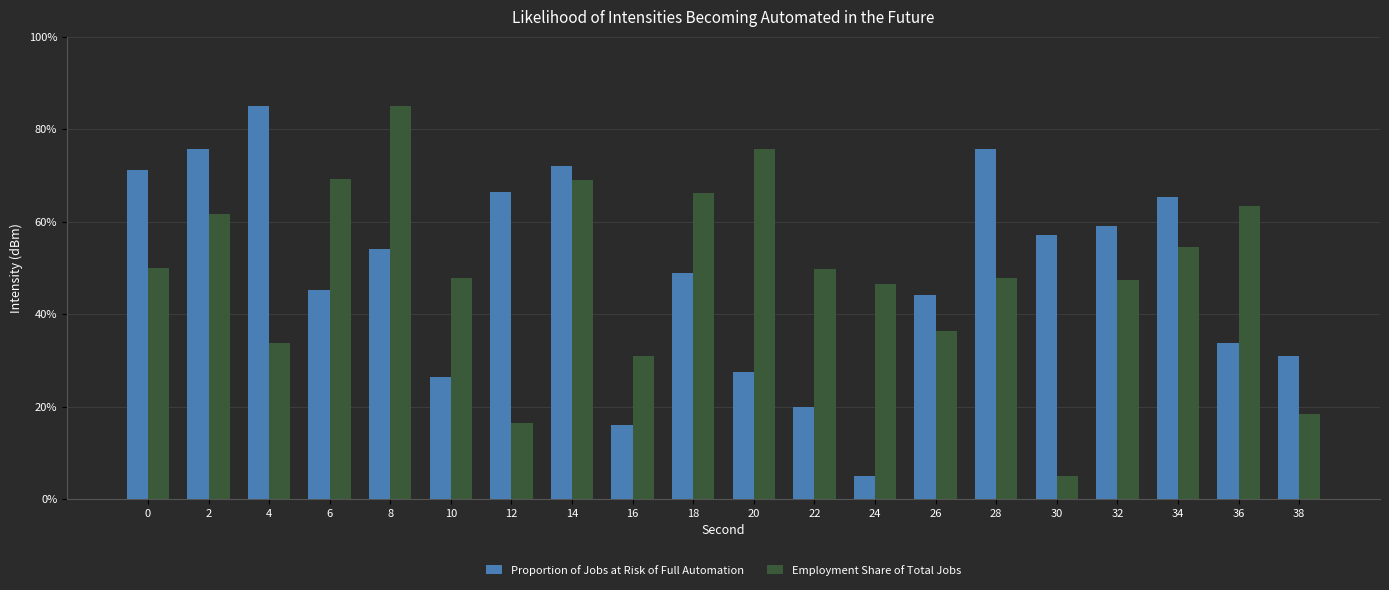

True or false: Employment Share of Total Jobs has a value of 66.2 at 18.

True